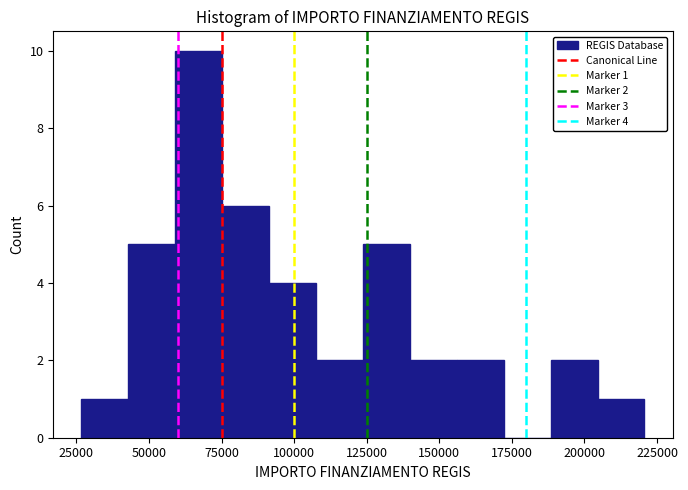

Read against the x-axis, roughly where is the centre of the tallest bar?

65000